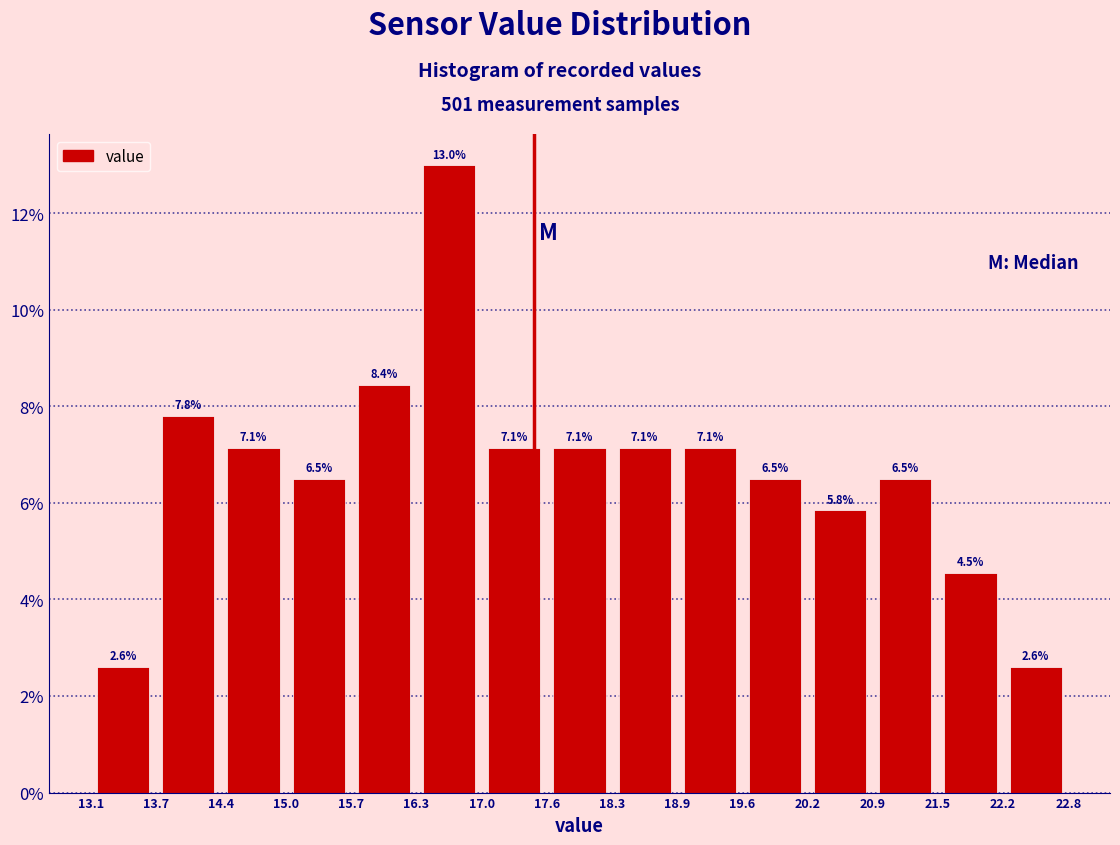

Reading left to right, list every bar in this chart as the range it spans on the x-axis followed by its height.

13.1 to 13.7: 2.6
13.7 to 14.4: 7.8
14.4 to 15.0: 7.1
15.0 to 15.7: 6.5
15.7 to 16.3: 8.4
16.3 to 17.0: 13.0
17.0 to 17.6: 7.1
17.6 to 18.3: 7.1
18.3 to 18.9: 7.1
18.9 to 19.6: 7.1
19.6 to 20.2: 6.5
20.2 to 20.9: 5.8
20.9 to 21.5: 6.5
21.5 to 22.2: 4.5
22.2 to 22.8: 2.6